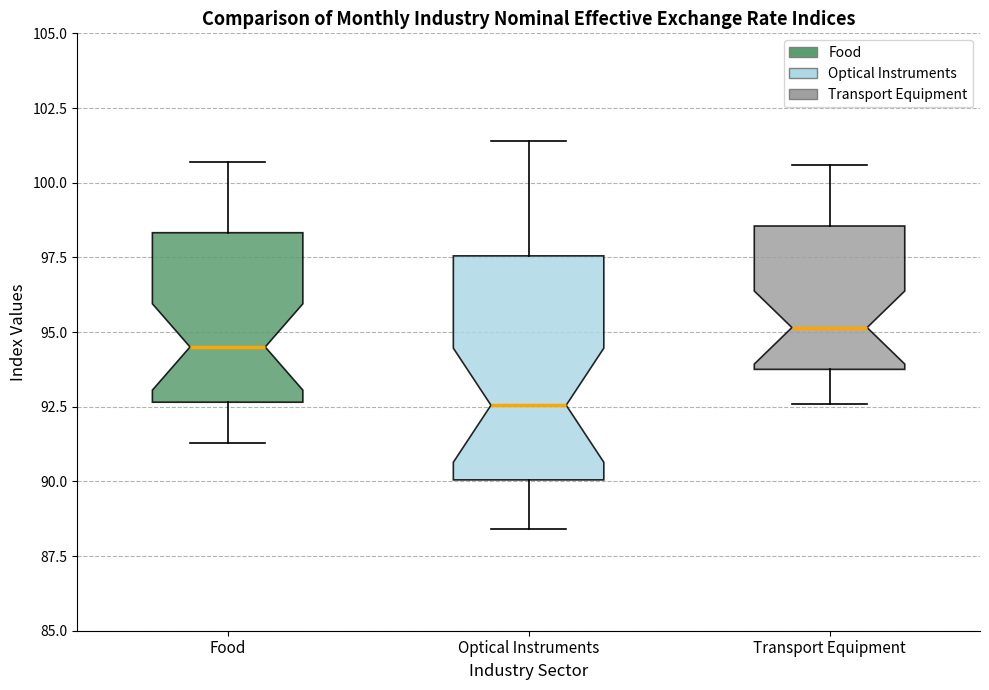

Which box is the tallest, from its lower edge to its upper edge?

Optical Instruments